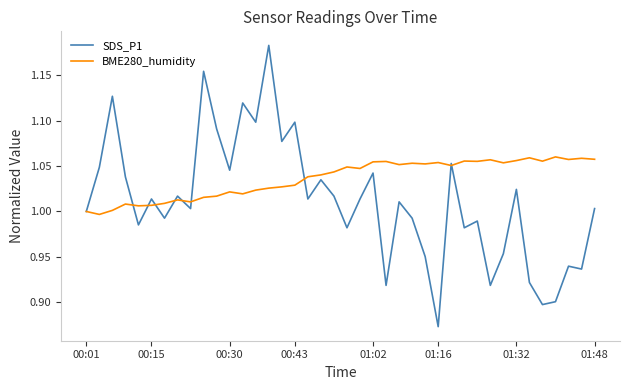

Which series has the widest spread of values?

SDS_P1